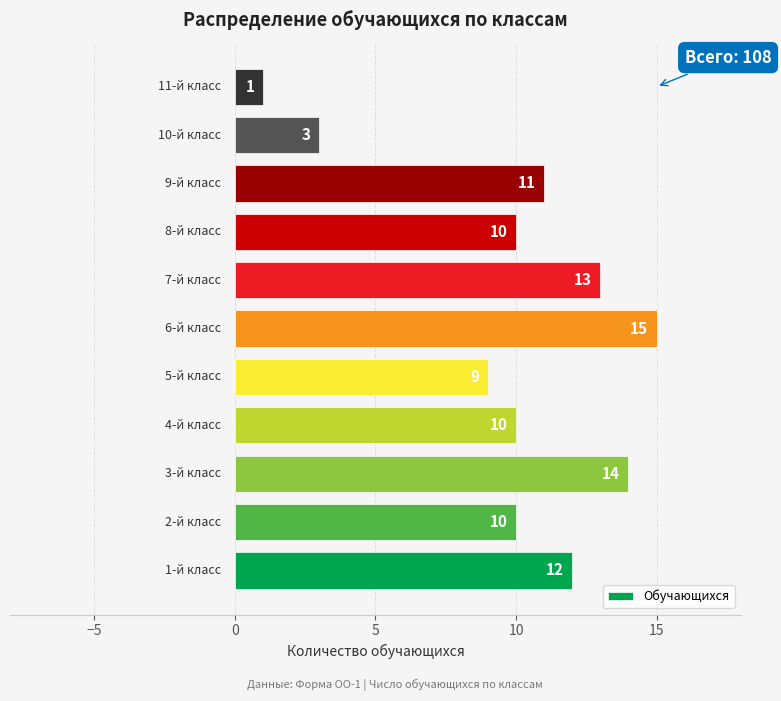

What is the sum of all values?

108